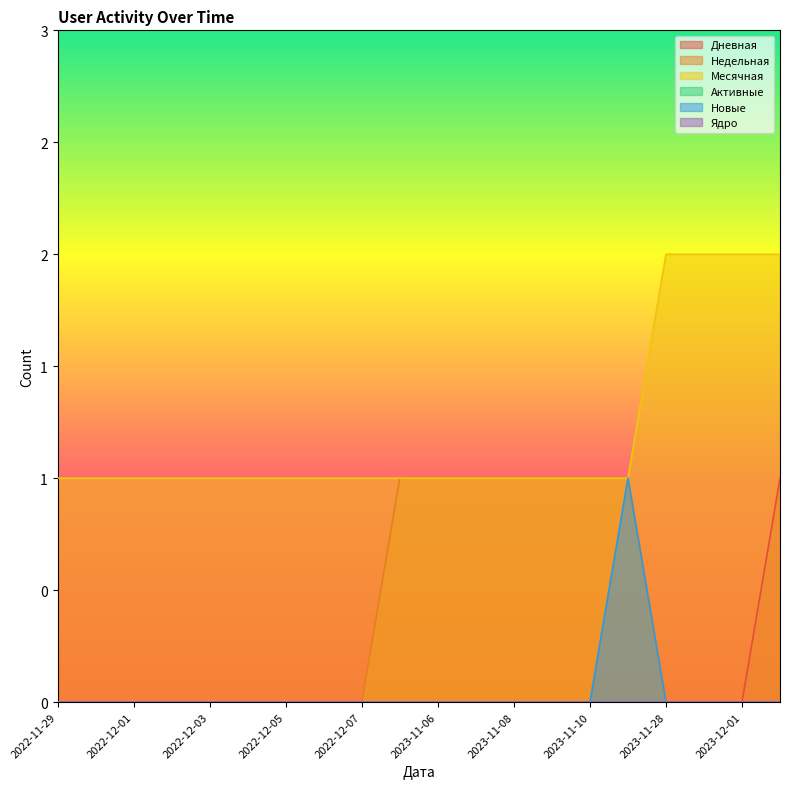

Does the chart display data point markers on the line(s)?

No